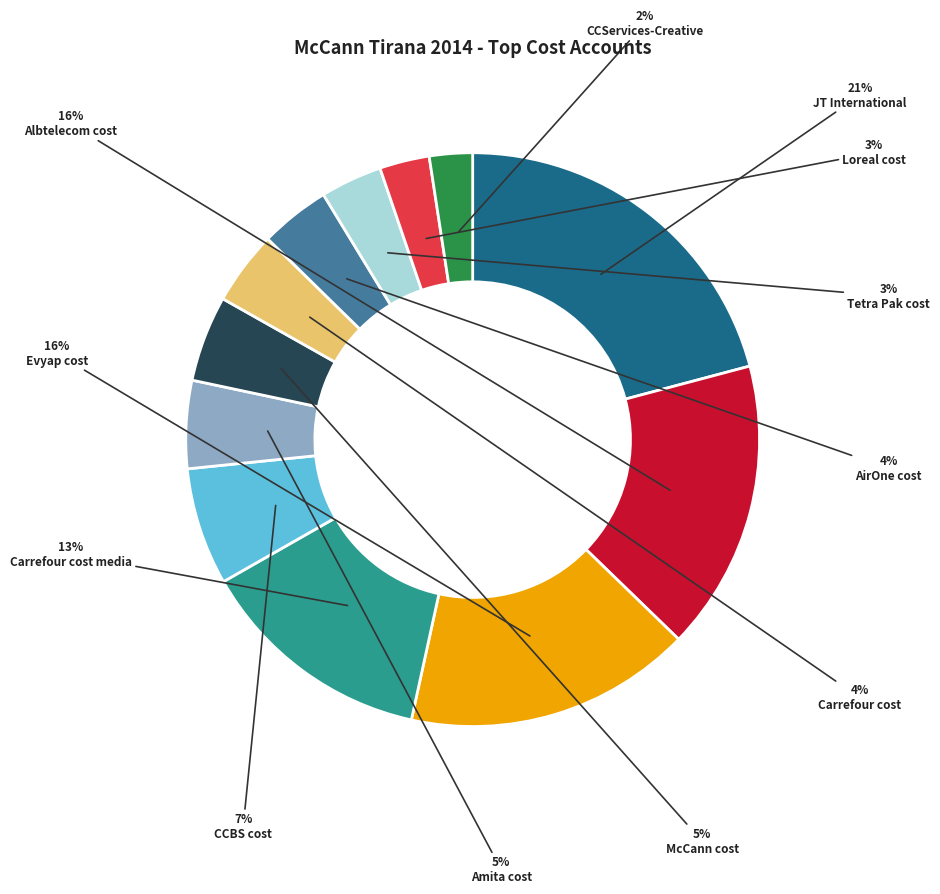

Count the number of slices in the pie.

12